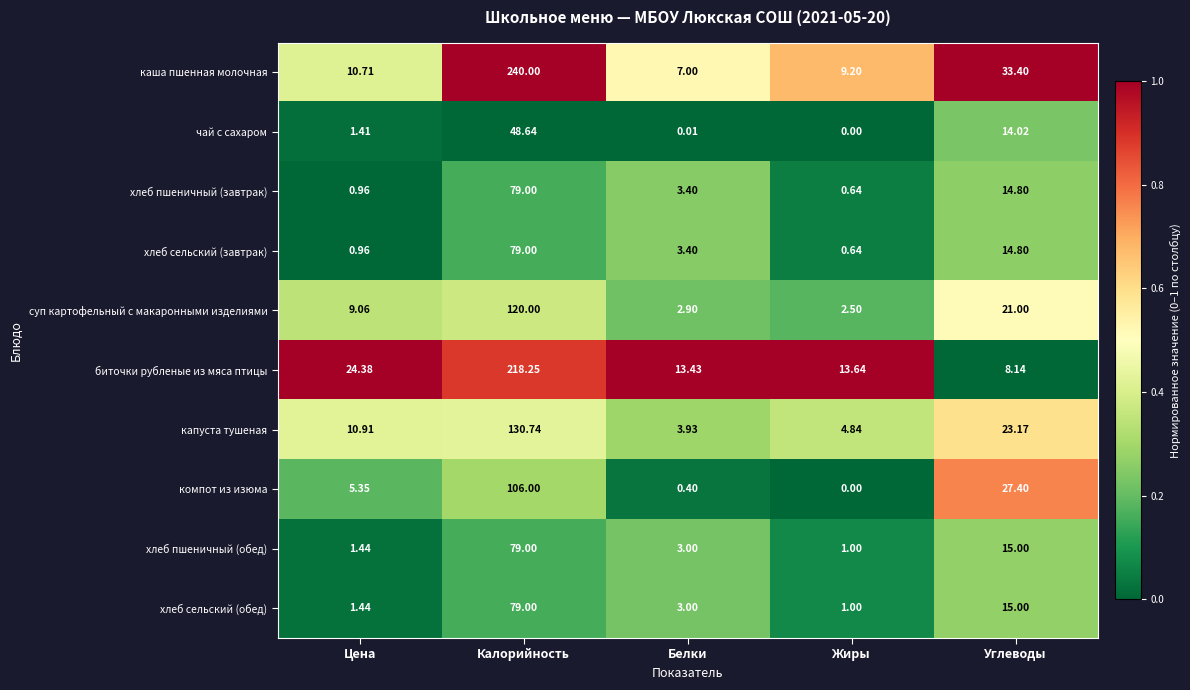

Between Цена and Белки, which series saw the biggest shift?

биточки рубленые из мяса птицы